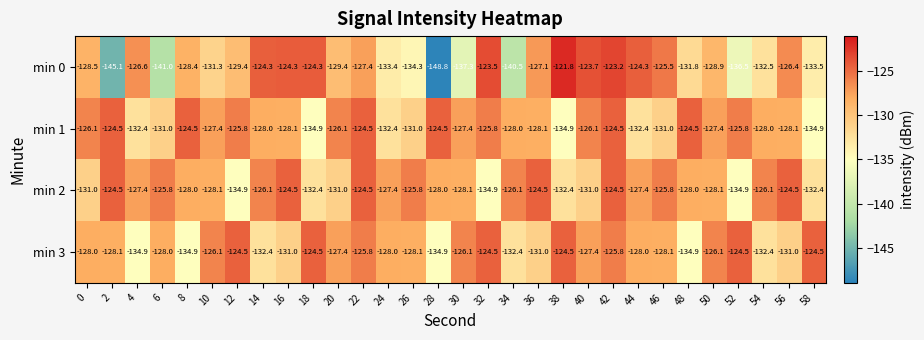

What is the difference between the highest and lowest values at 52?

12.0